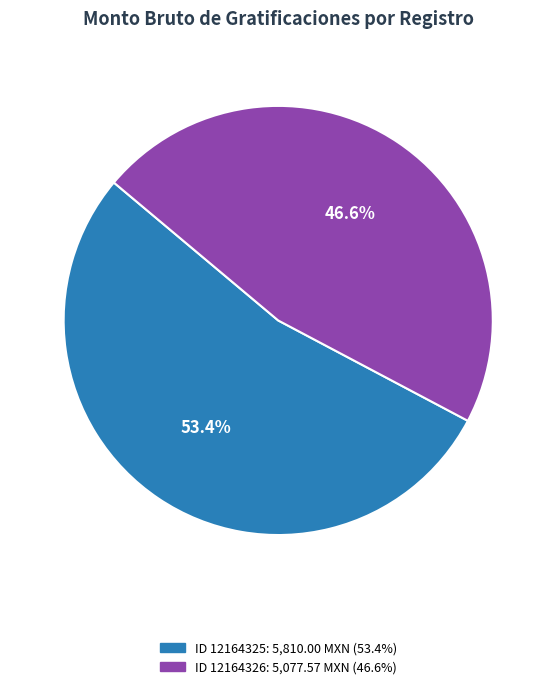

Is there a majority slice in this chart?

Yes